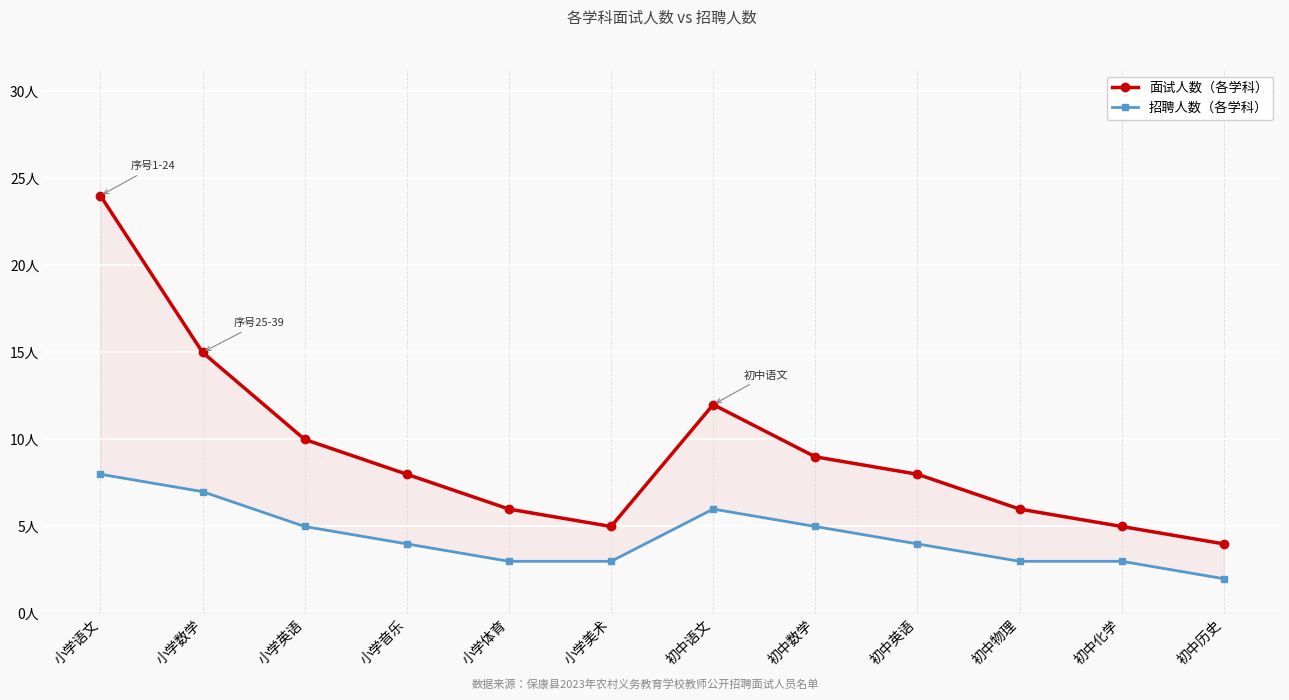

Reading right to left, list all the values displayed in this chart.

面试人数（各学科）: 初中历史=4	初中化学=5	初中物理=6	初中英语=8	初中数学=9	初中语文=12	小学美术=5	小学体育=6	小学音乐=8	小学英语=10	小学数学=15	小学语文=24
招聘人数（各学科）: 初中历史=2	初中化学=3	初中物理=3	初中英语=4	初中数学=5	初中语文=6	小学美术=3	小学体育=3	小学音乐=4	小学英语=5	小学数学=7	小学语文=8